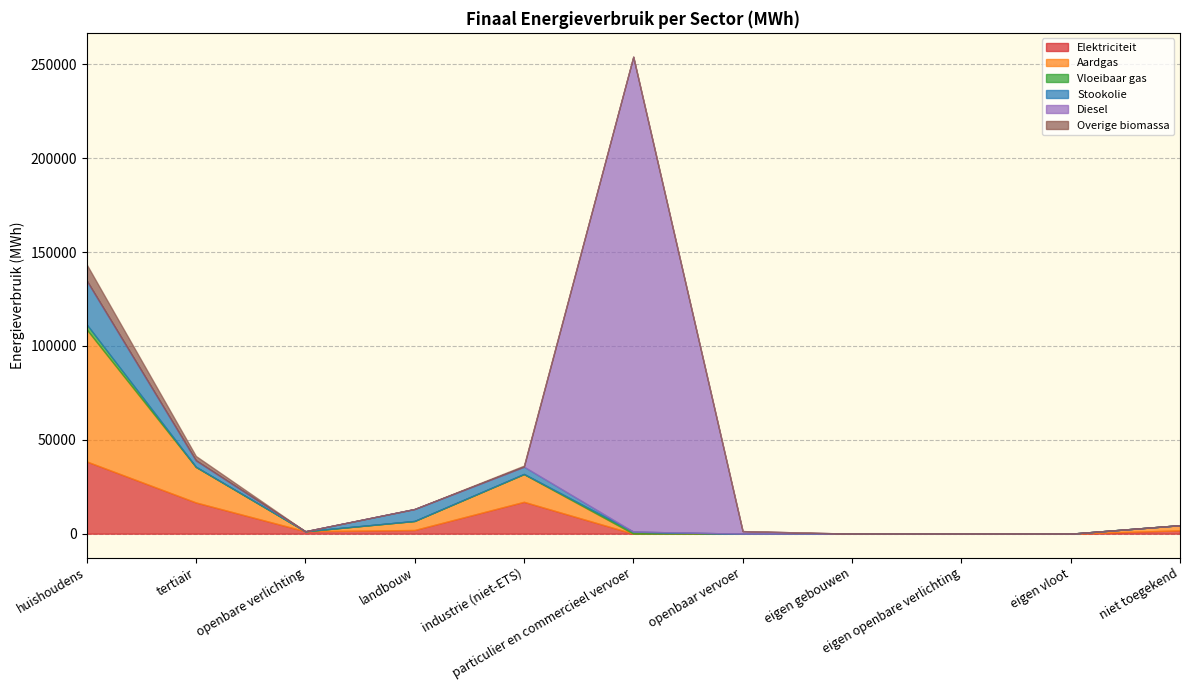

How many lines are shown in the chart?

6